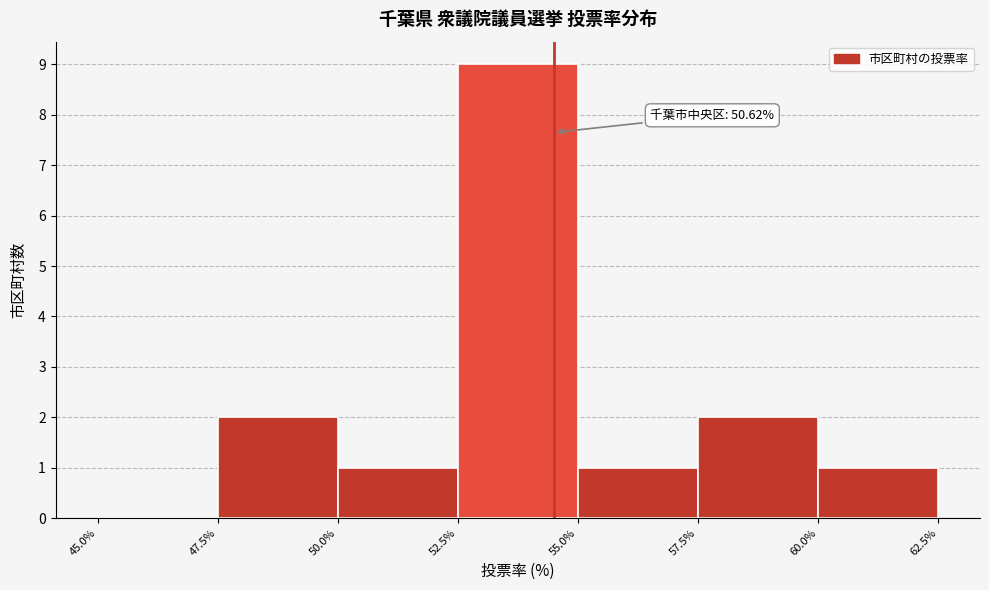

Over which range of the x-axis is the bar tallest?

52.5% to 55.0%